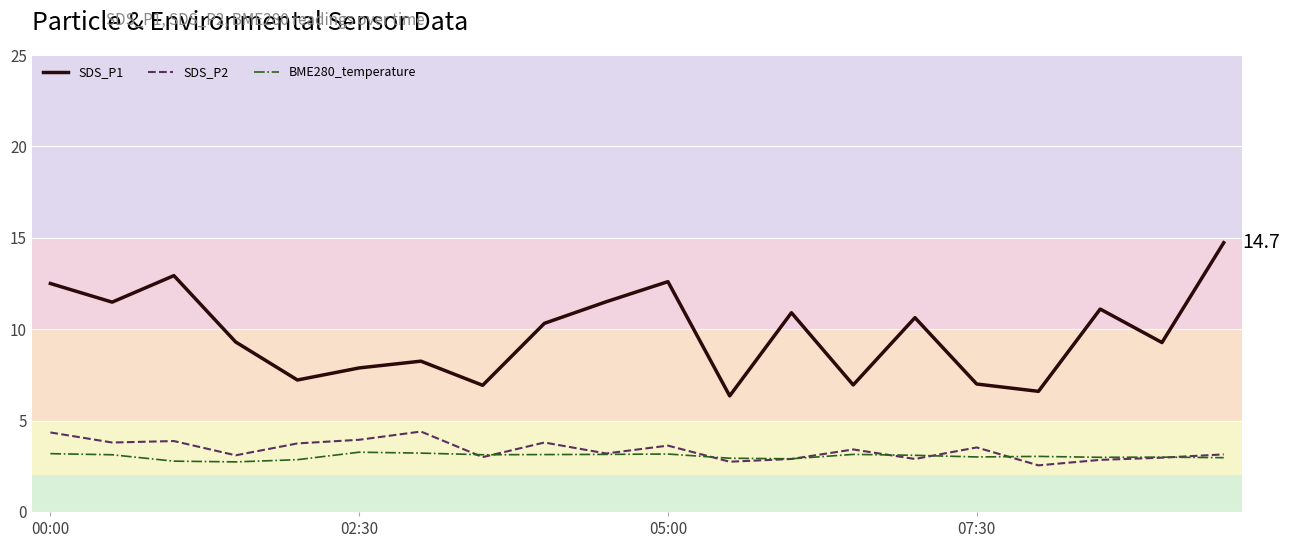

True or false: BME280_temperature and SDS_P1 cross at least once.

False